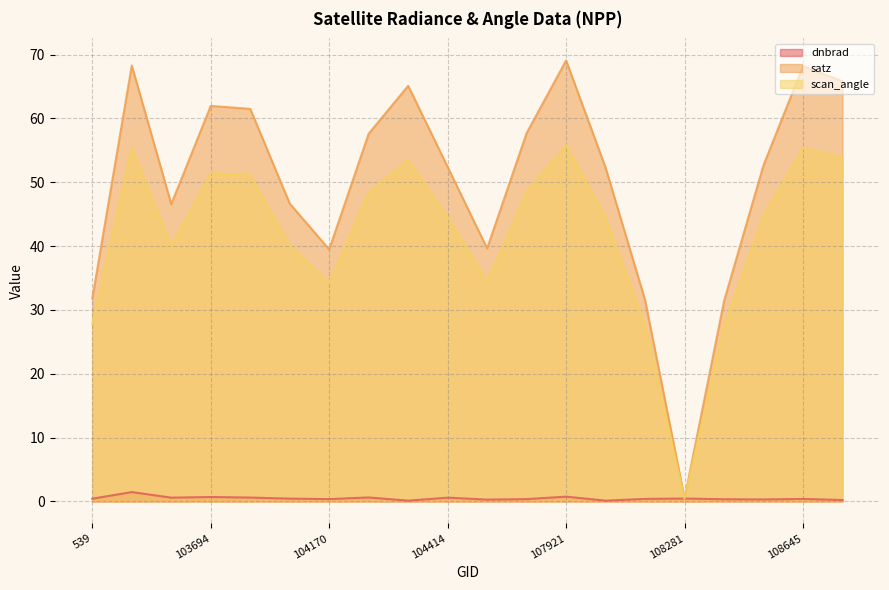

True or false: scan_angle has a value of 54.1 at 103574.

False